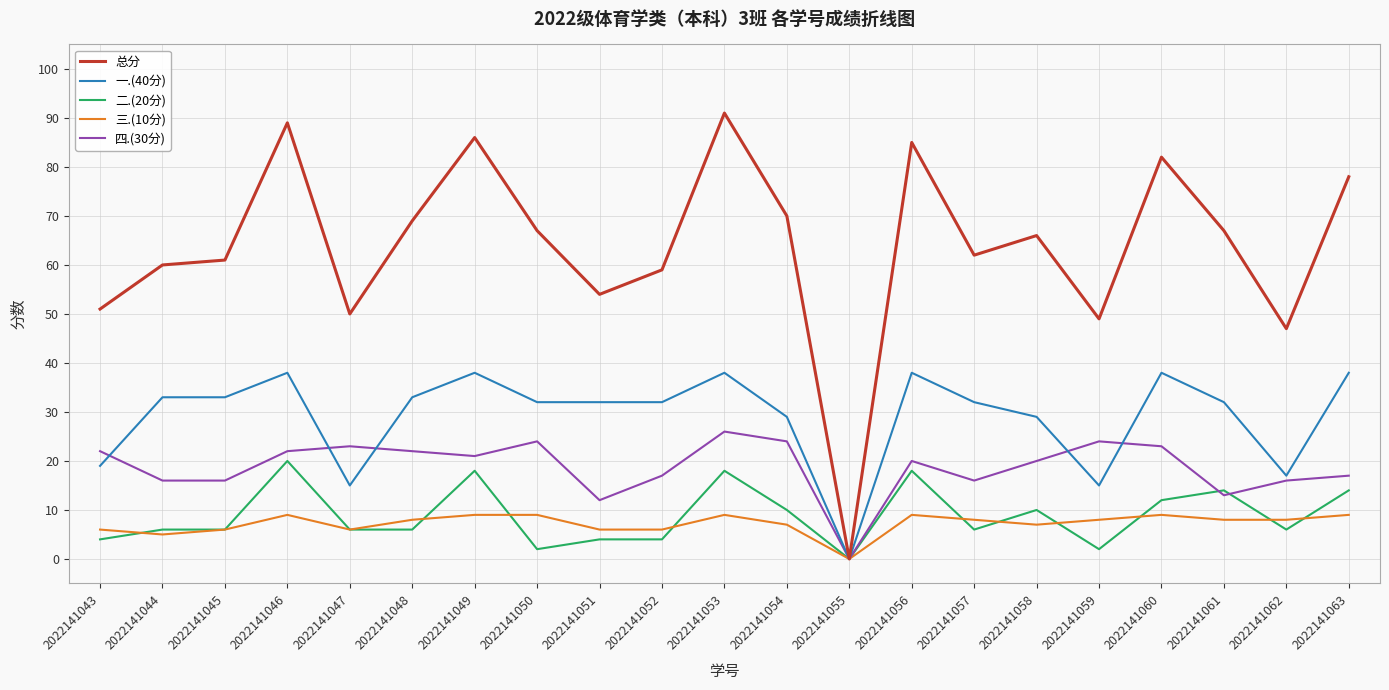

How many distinct data groups are displayed?

5